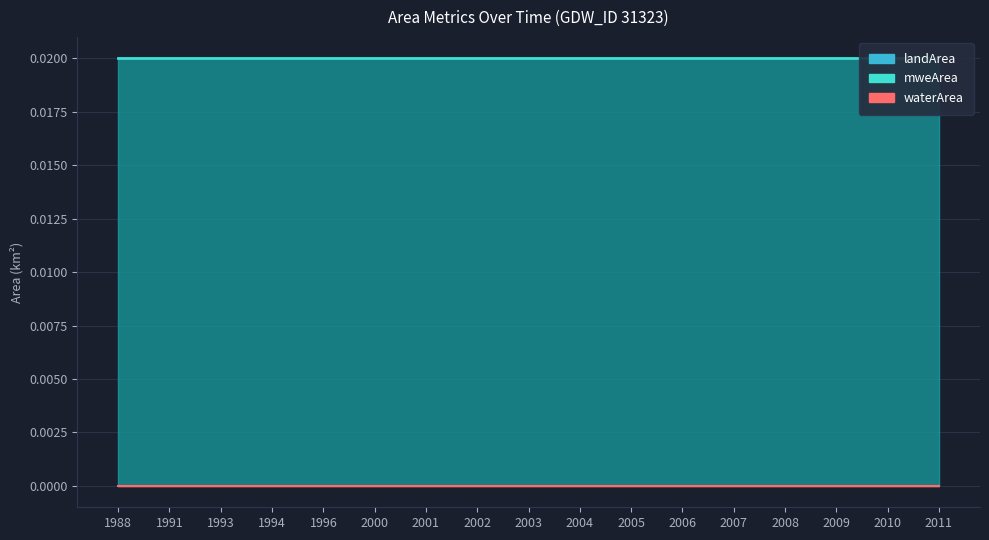

Rank the series by their maximum value, from lowest to highest.

waterArea, landArea, mweArea